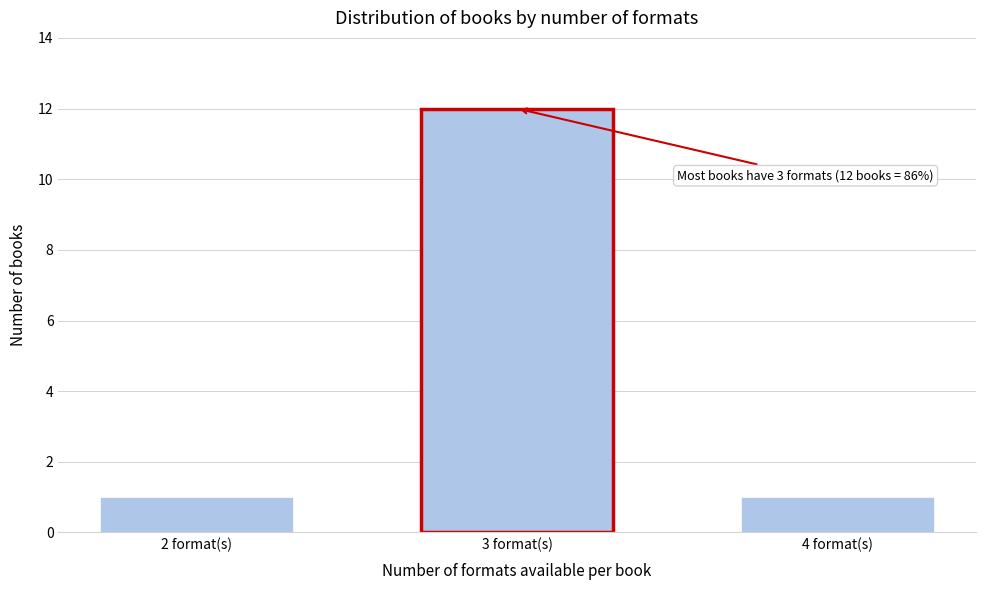

Reading left to right, what are all the values shown in this chart?

1	12	1